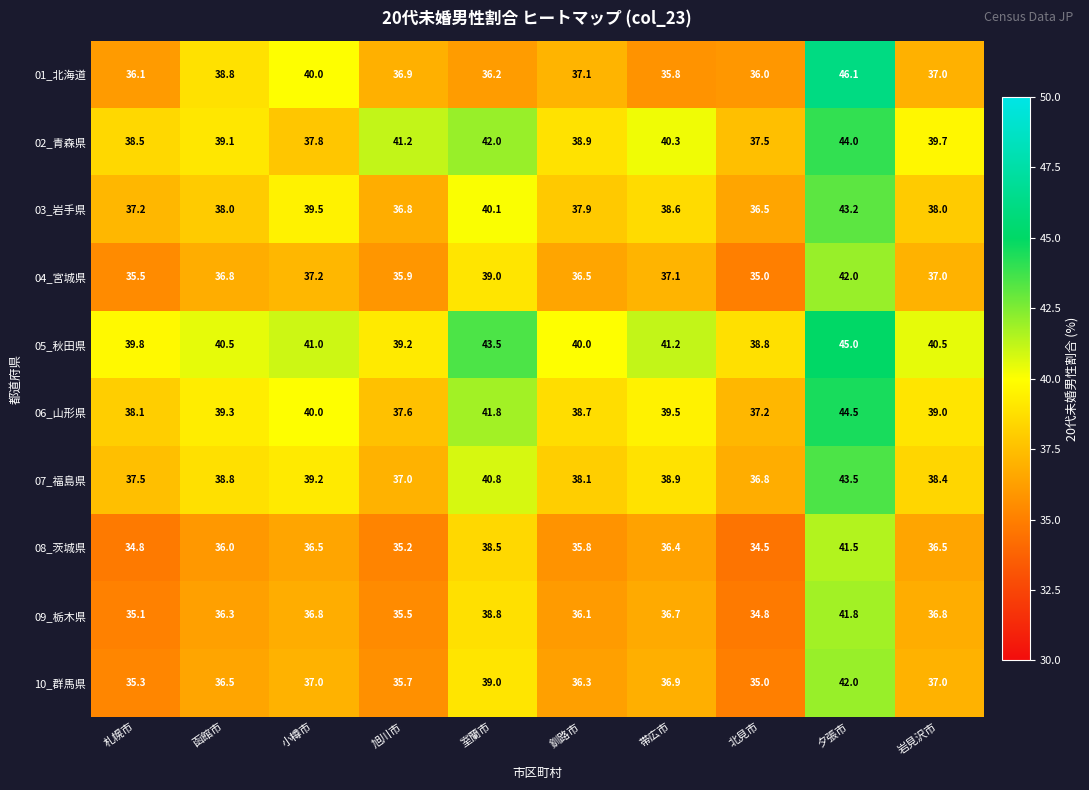

Rank the series at 釧路市 from highest to lowest value.

05_秋田県, 02_青森県, 06_山形県, 07_福島県, 03_岩手県, 01_北海道, 04_宮城県, 10_群馬県, 09_栃木県, 08_茨城県